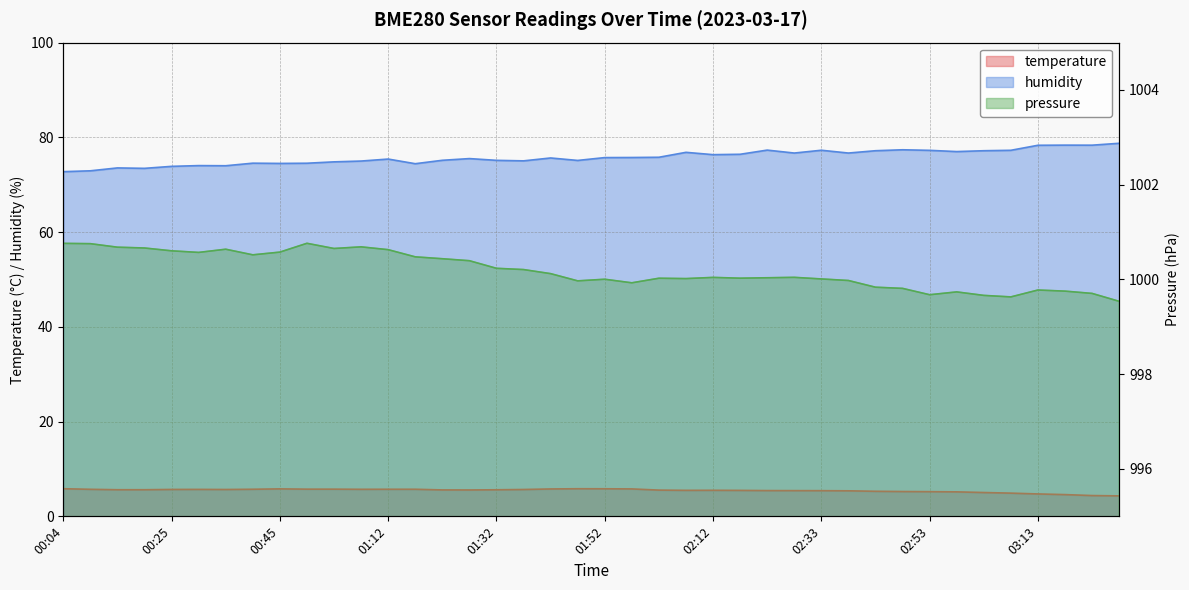

True or false: temperature and humidity intersect in this chart.

False